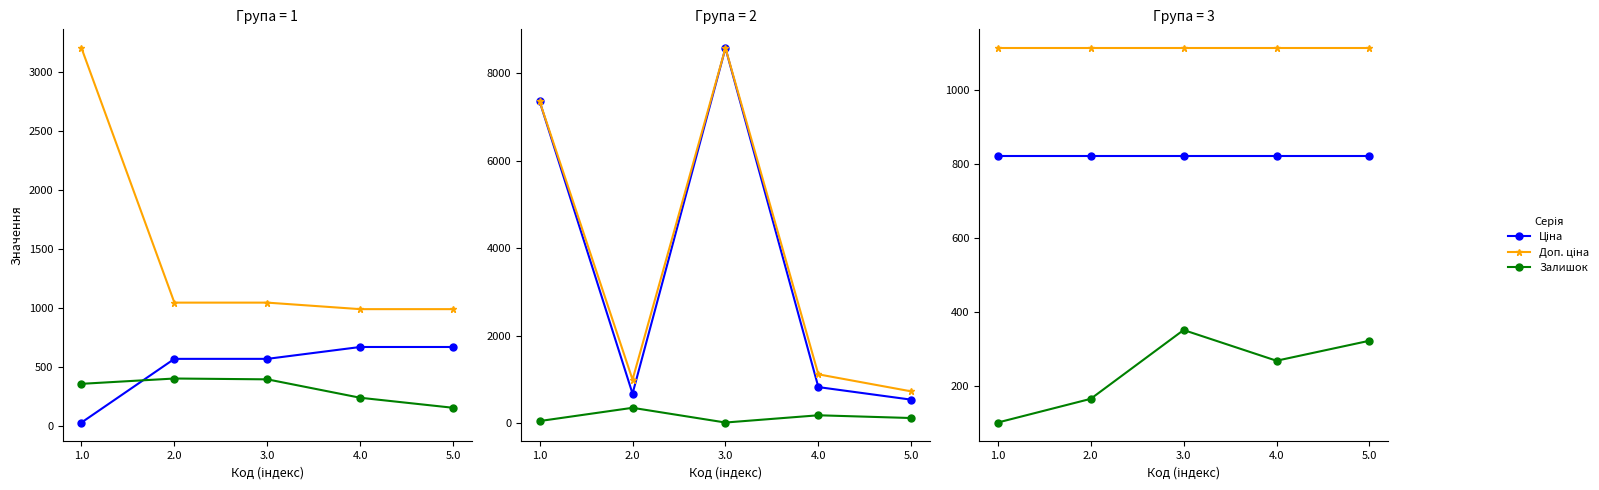

Rank the series by their average value, from lowest to highest.

Залишок, Ціна, Доп. ціна